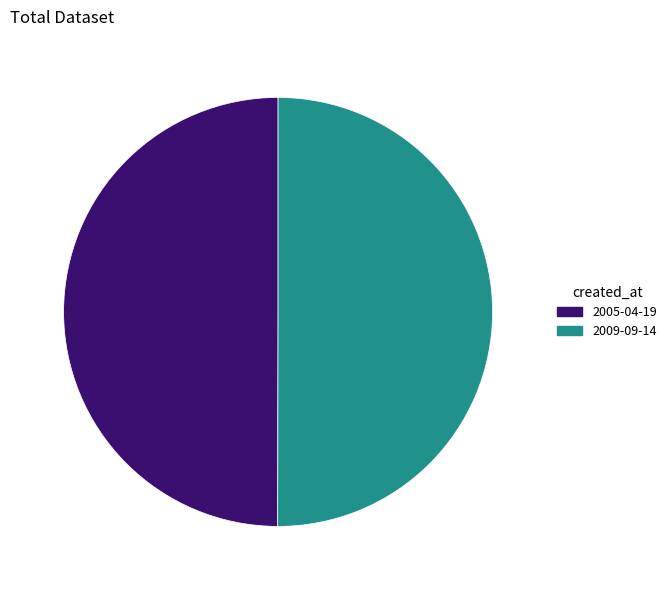

True or false: 2009-09-14 accounts for 58% of the total.

False